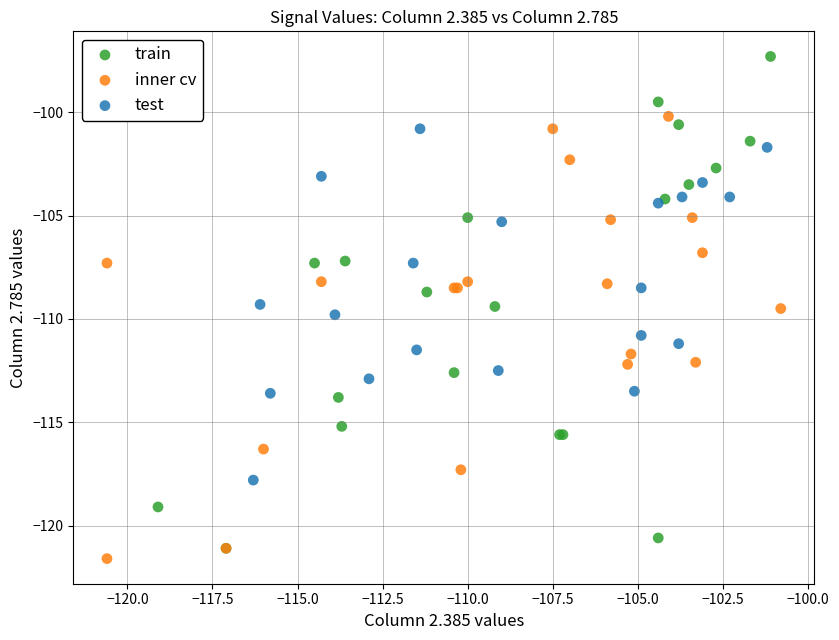

Which series contains the lowest Y value?

inner cv